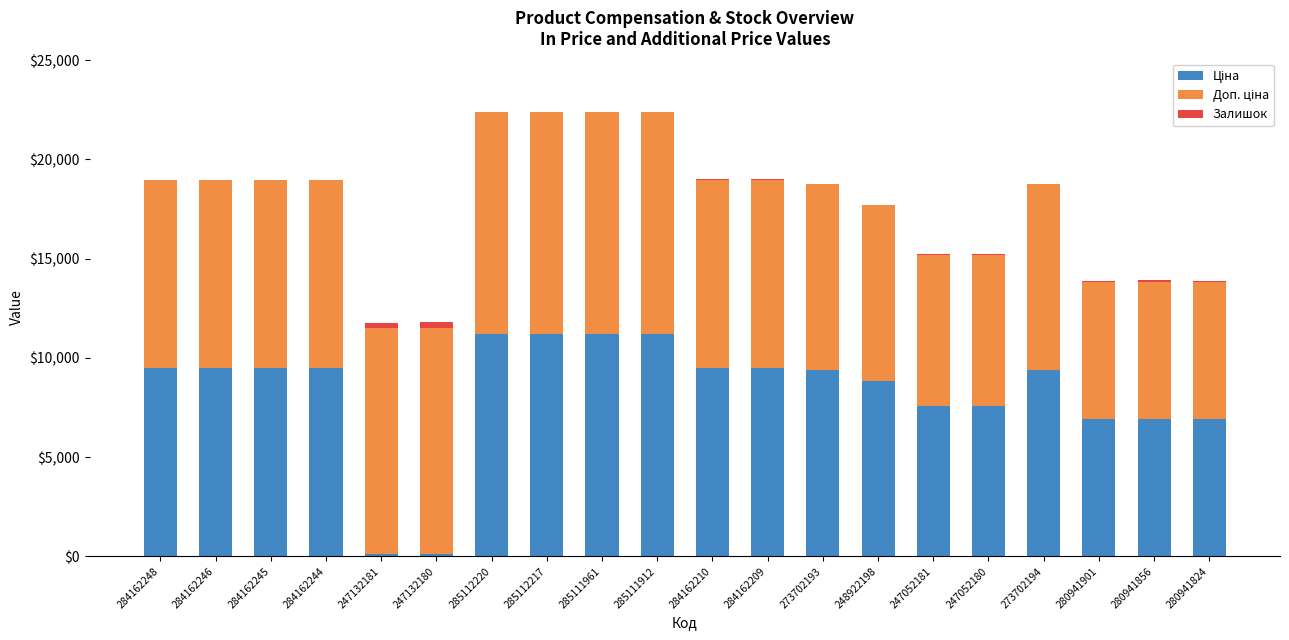

What is the label of the 13th bar from the right?

285112217